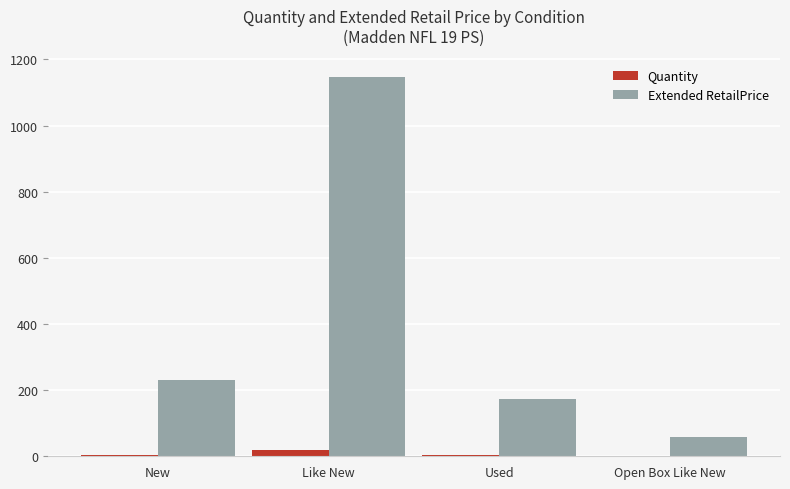

Between Like New and Used, which series saw the biggest shift?

Extended RetailPrice